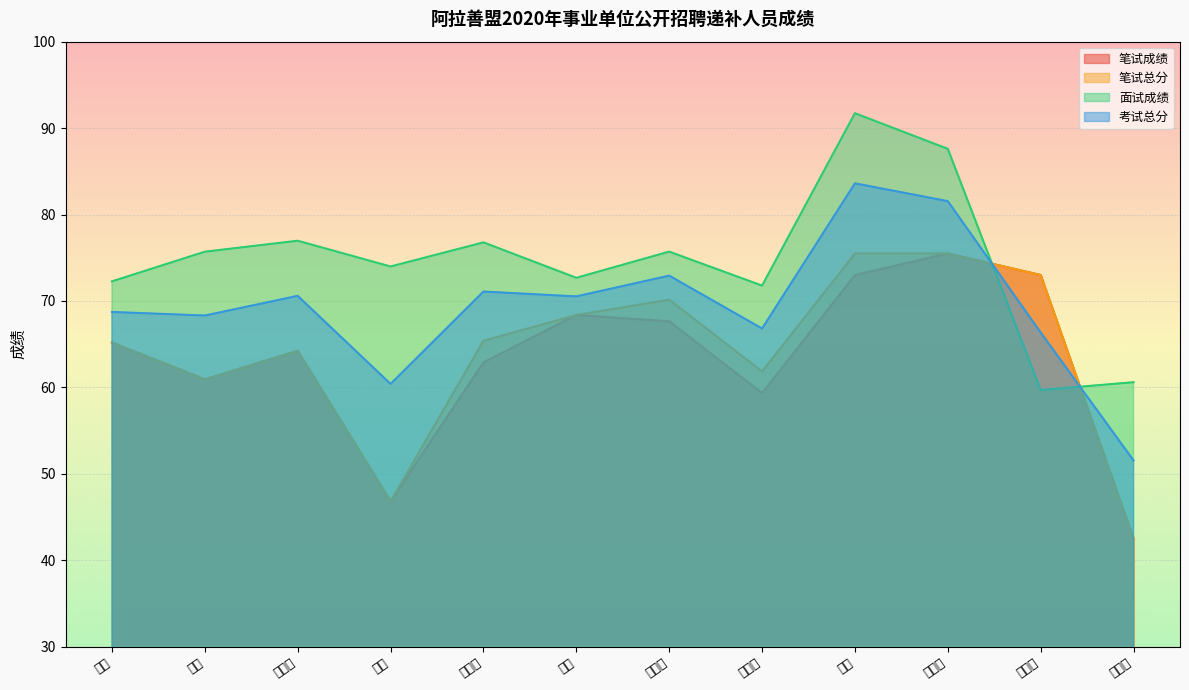

How many data points in 考试总分 are above 70?

6